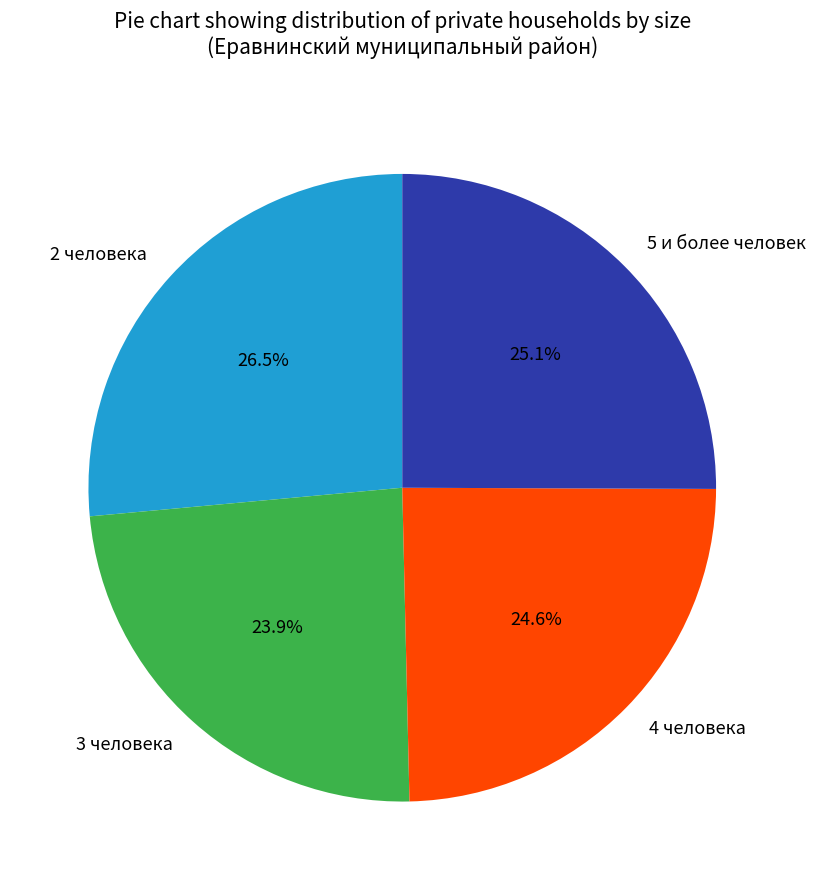

Is 3 человека the majority of the pie?

No